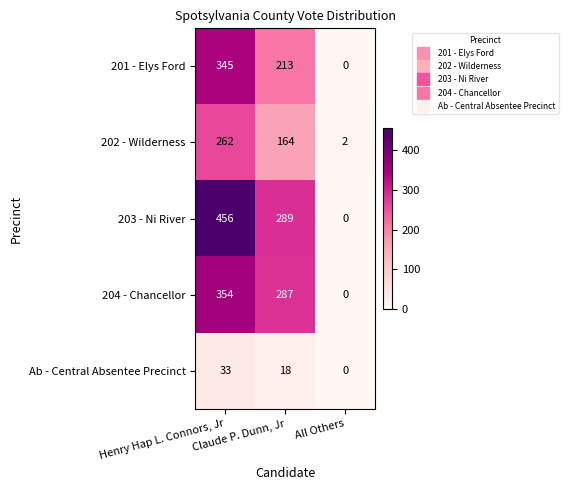

What is the highest value of the 201 - Elys Ford series?

345